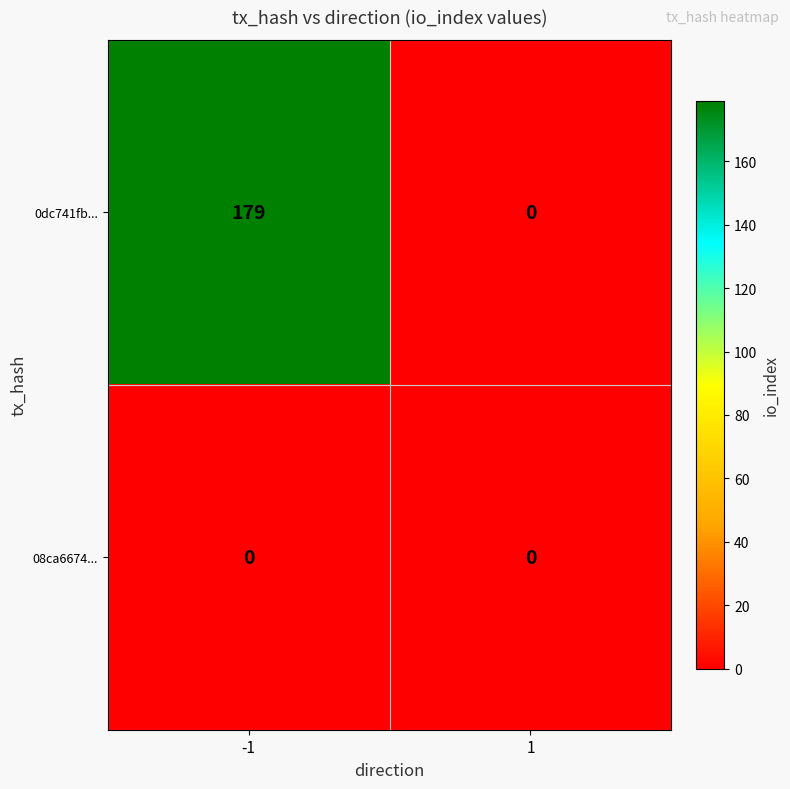

Which series has the largest total across all categories?

0dc741fb...